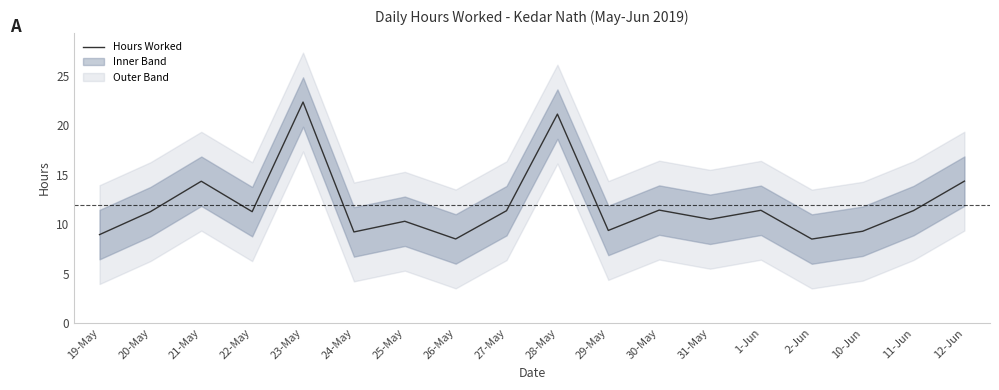

What value does the data have at 12-Jun?

14.4